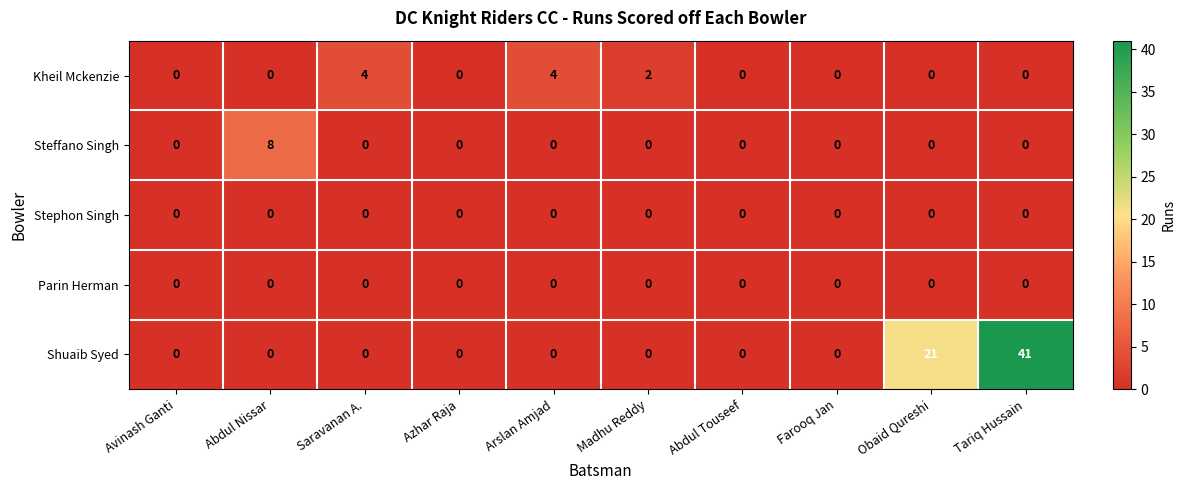

What is the difference between the highest and lowest values at Obaid Qureshi?

21